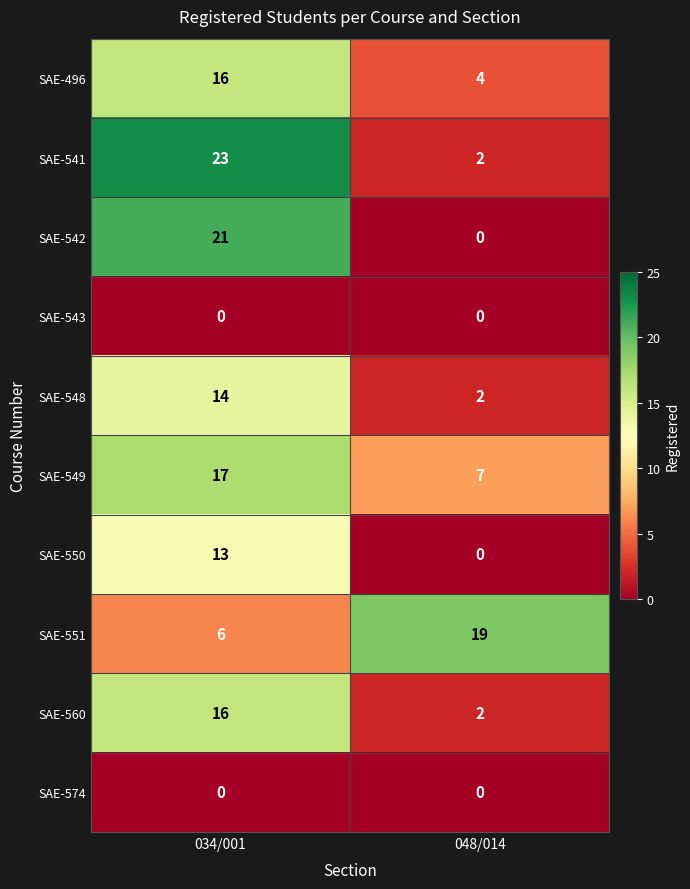

What is the greatest value displayed?

23